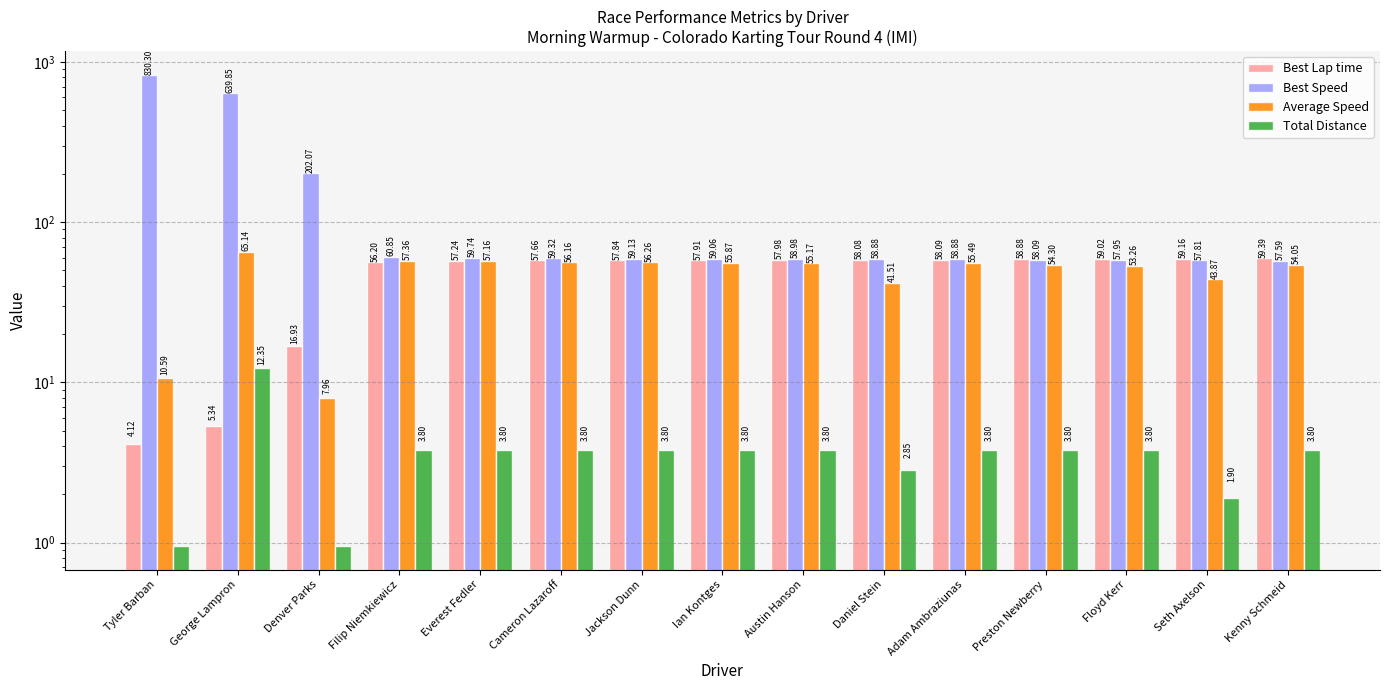

How many bars are there in total?

60